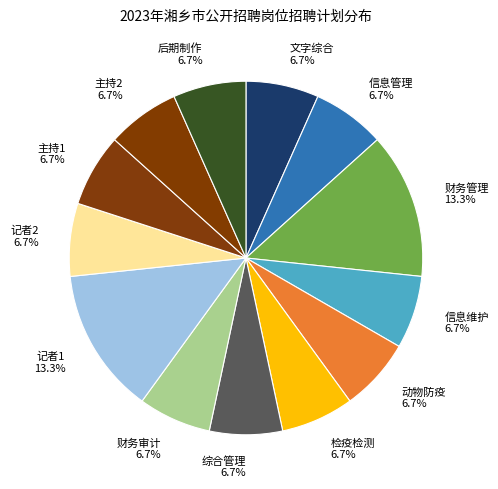

Which has a higher value, 财务管理 or 主持2?

财务管理